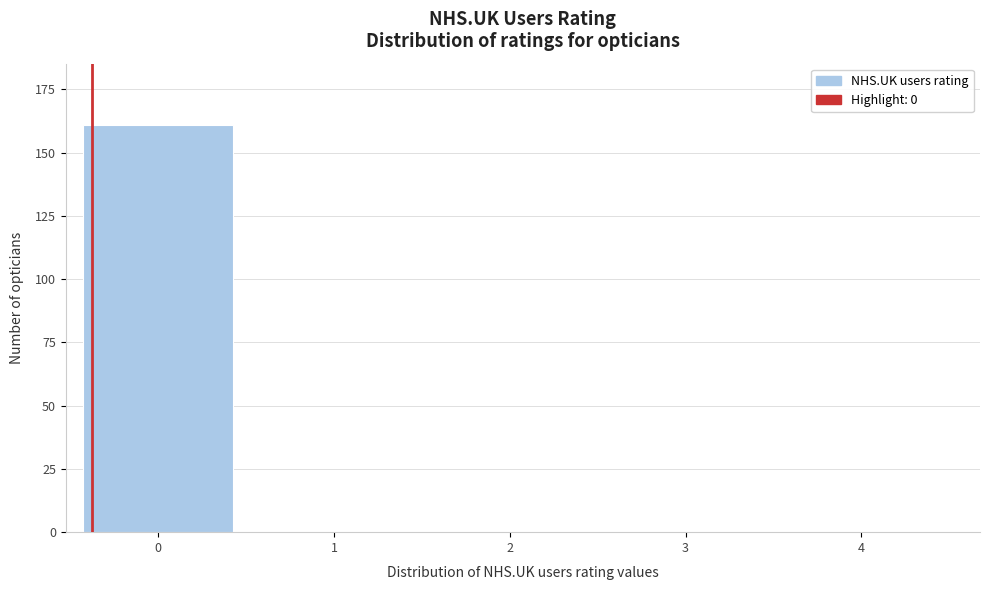

Reading left to right, transcribe all the data shown in this chart.

0=161	1=0	2=0	3=0	4=0